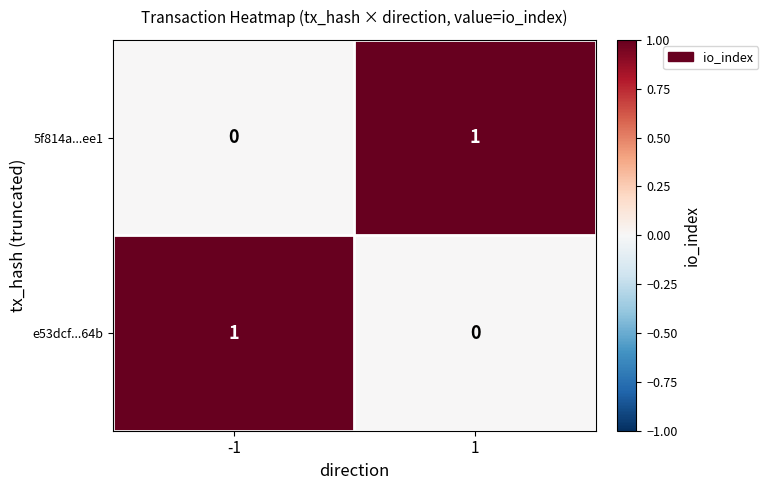

How many data points does each series have?

2